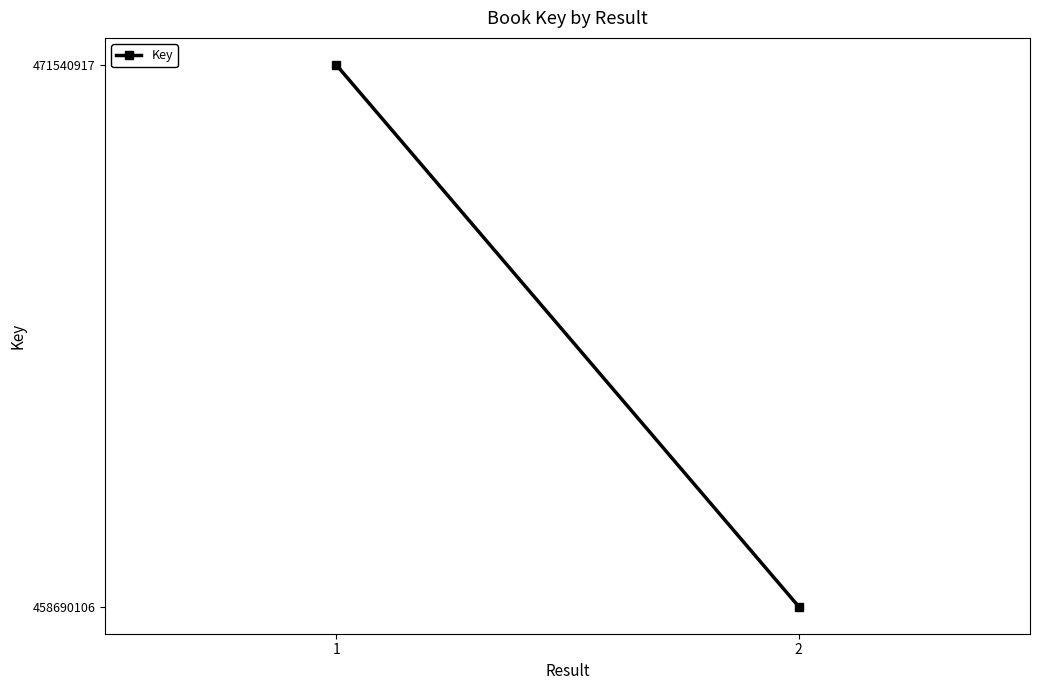

Rank the categories by value from lowest to highest.

2, 1